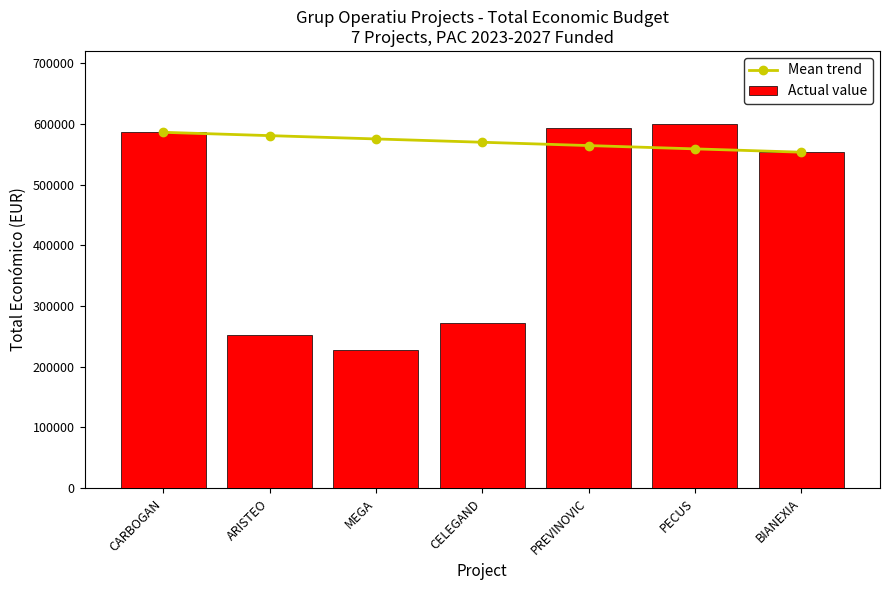

At which category is the sum across all series the highest?

CARBOGAN